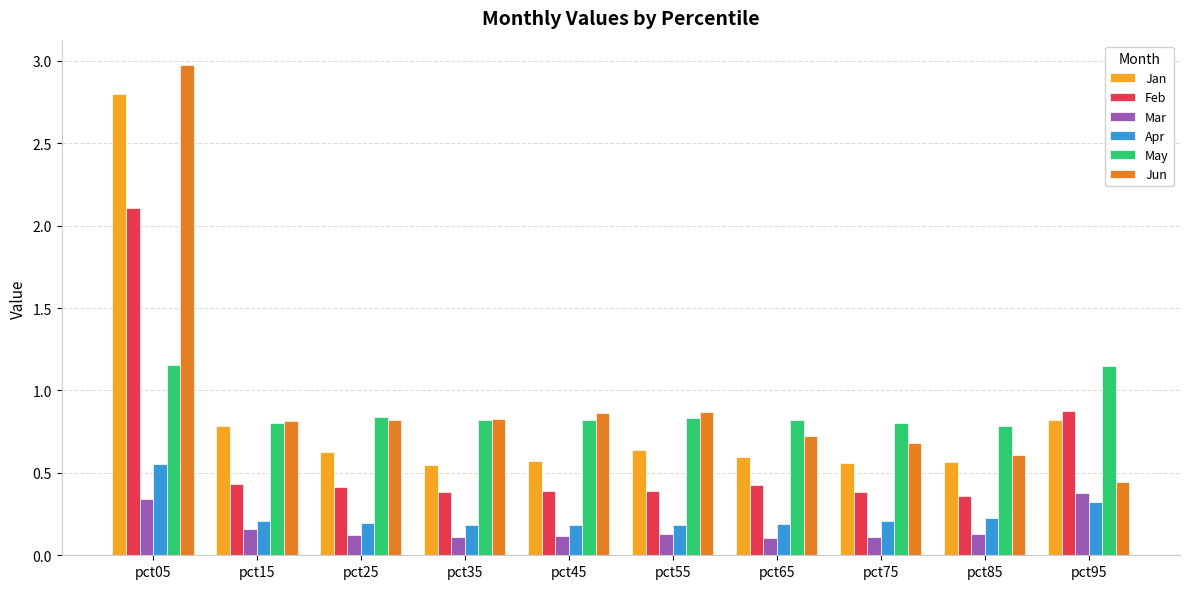

What is the total value across all series at pct05?

9.9